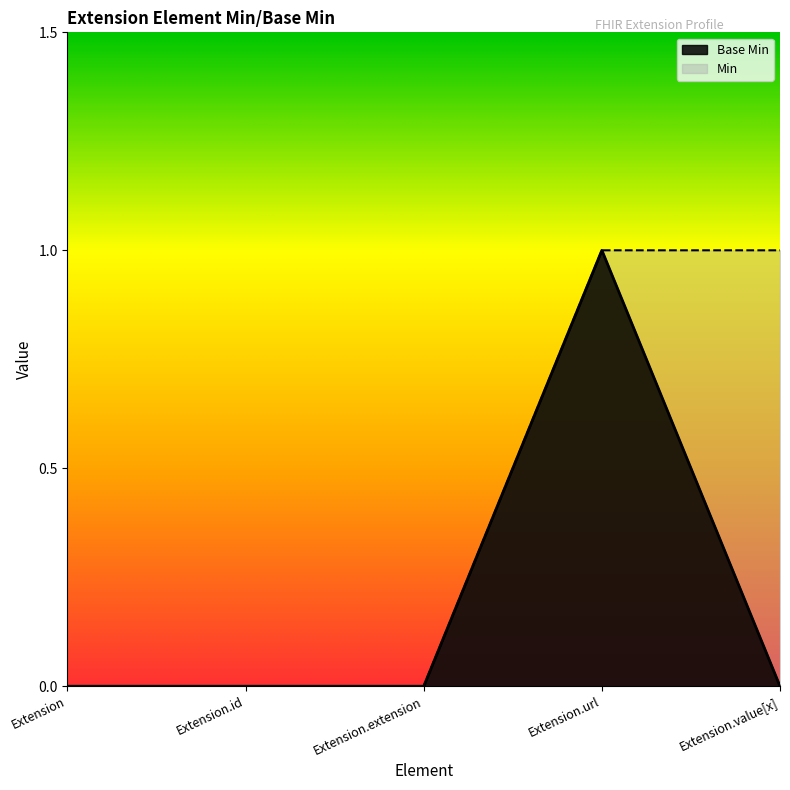

Reading right to left, extract all data points from this chart.

0	1	0	0	0